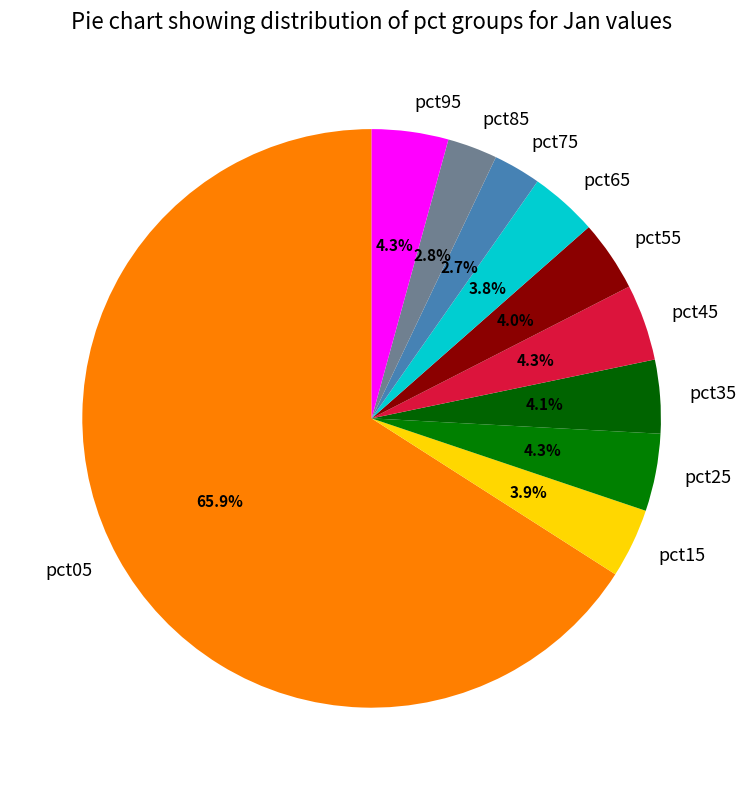

To the nearest percent, what portion does pct75 represent?

3%